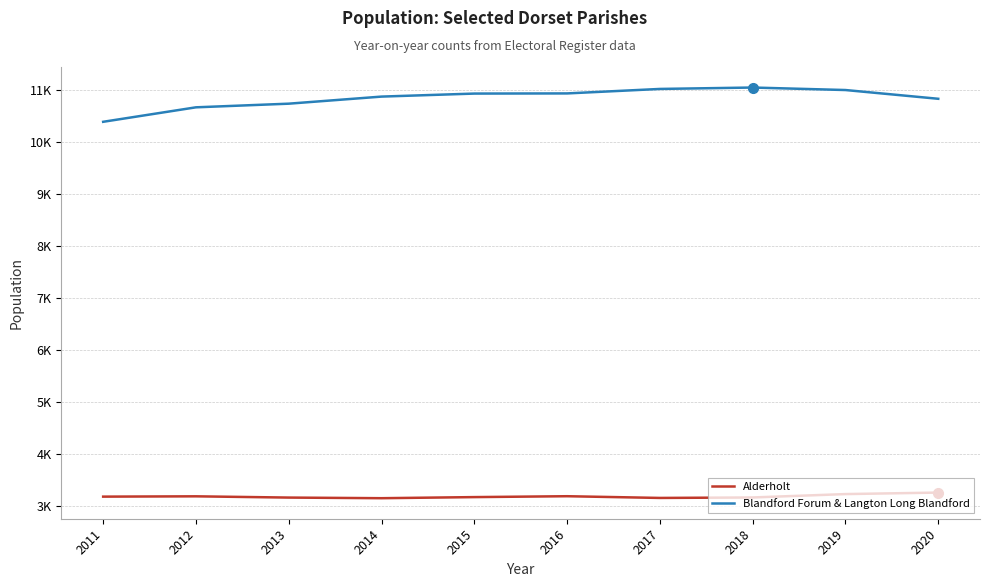

Where is the first local maximum for Alderholt?

2012